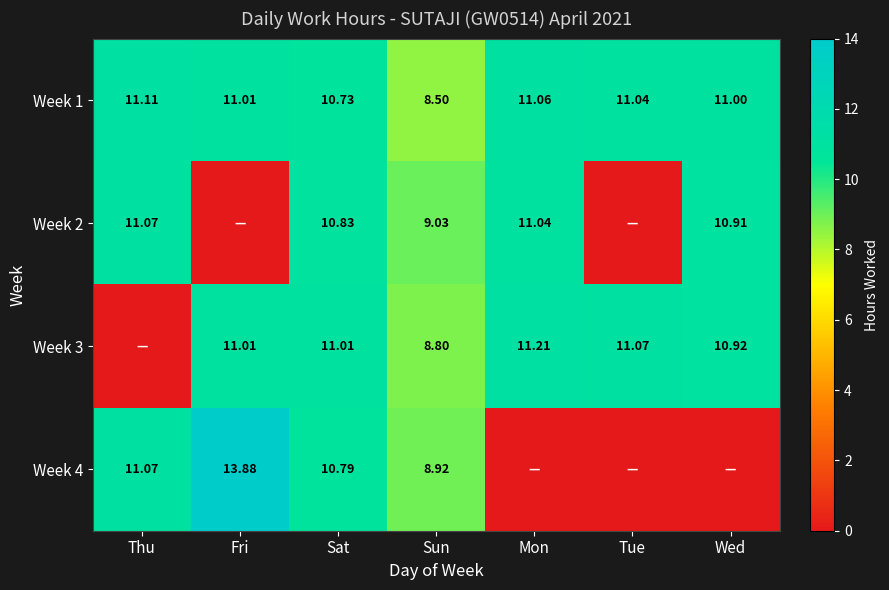

What is the greatest value displayed?

13.9